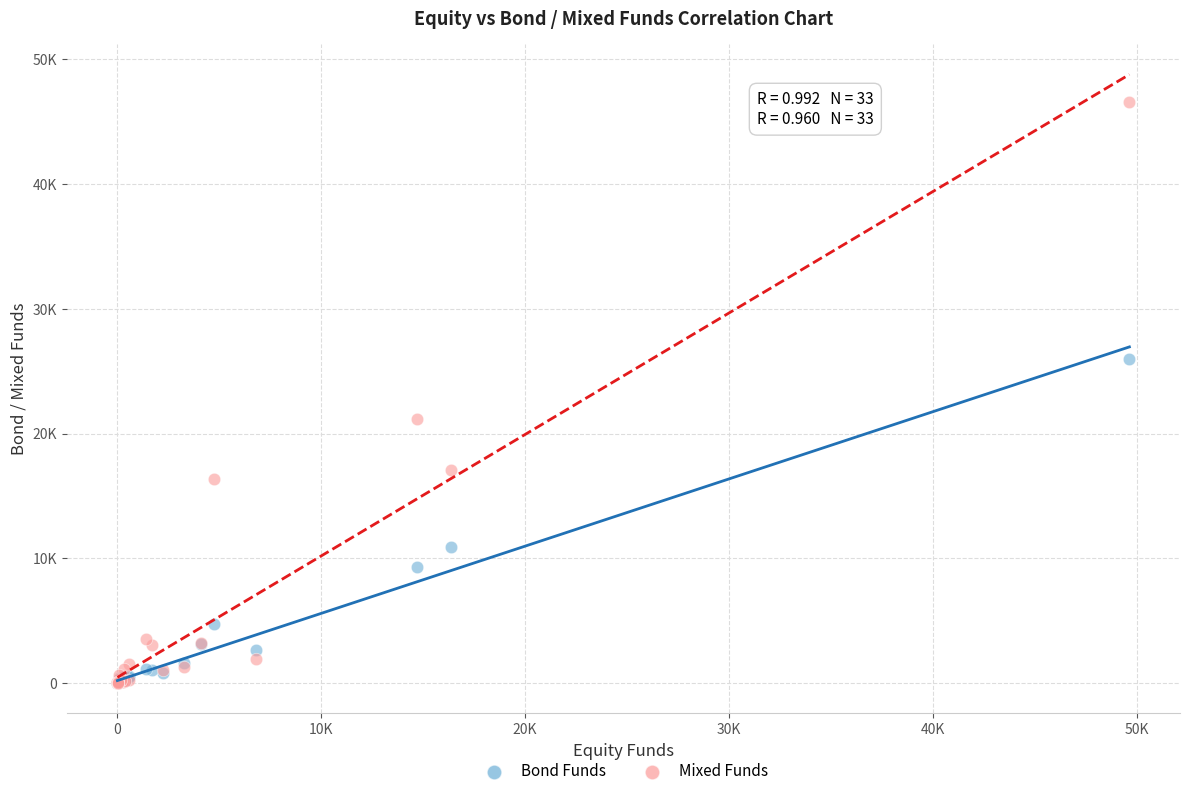

Which series reaches the maximum Y coordinate?

Mixed Funds